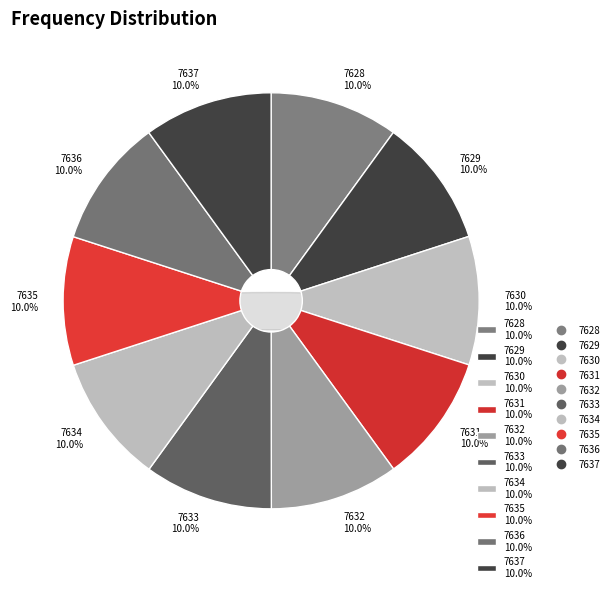

Combined, what portion of the pie is 7635 and 7629?

20.0%